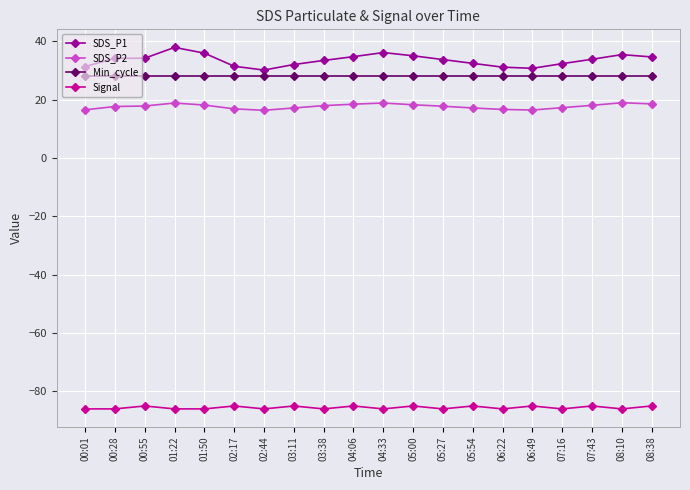

What is the maximum value shown in the chart?

38.0